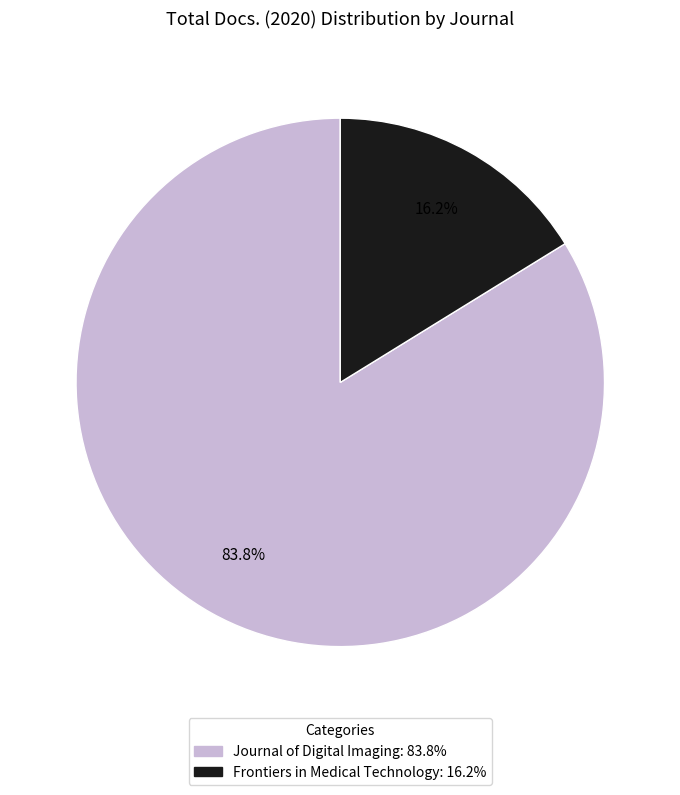

To the nearest percent, what percentage of the pie is Journal of Digital Imaging?

84%